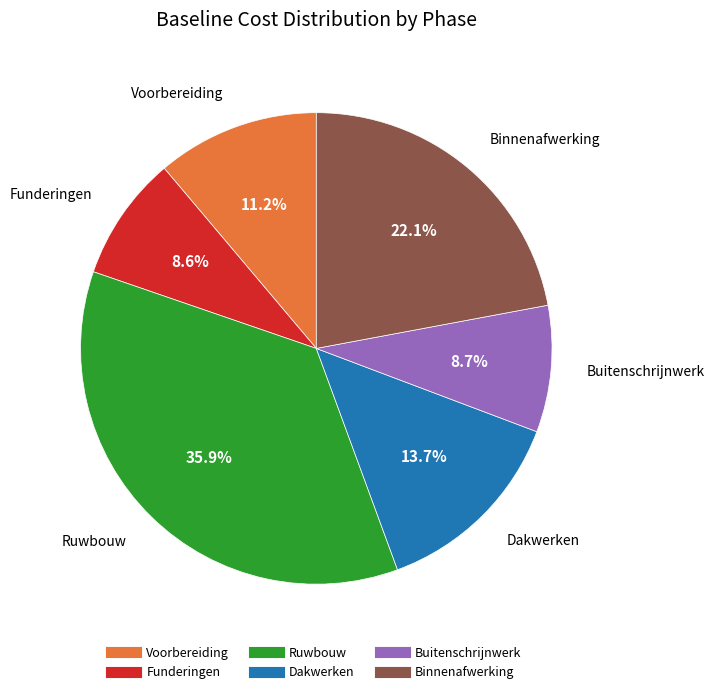

Between Dakwerken and Buitenschrijnwerk, which is larger?

Dakwerken